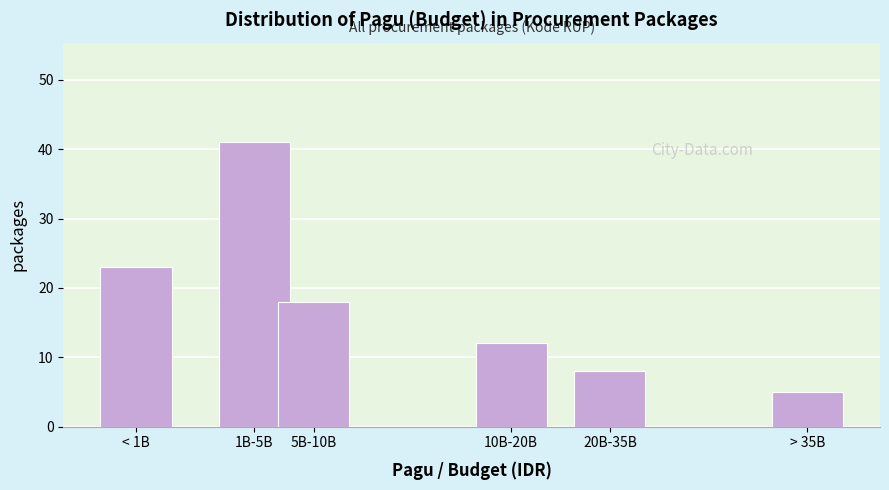

Reading left to right, list all the values displayed in this chart.

23	41	18	12	8	5